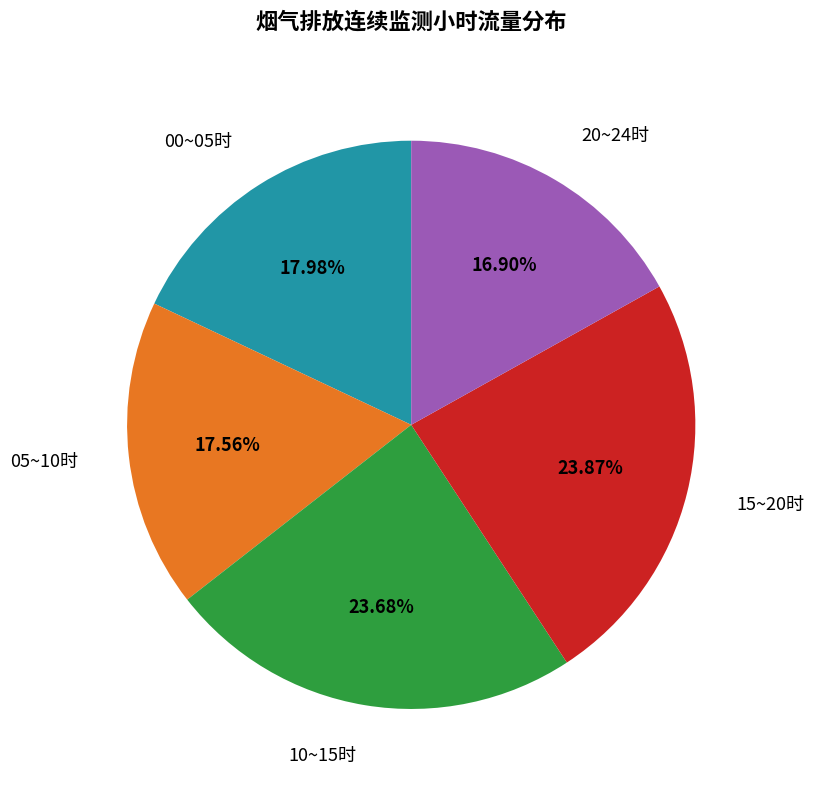

Does any single category account for the majority?

No